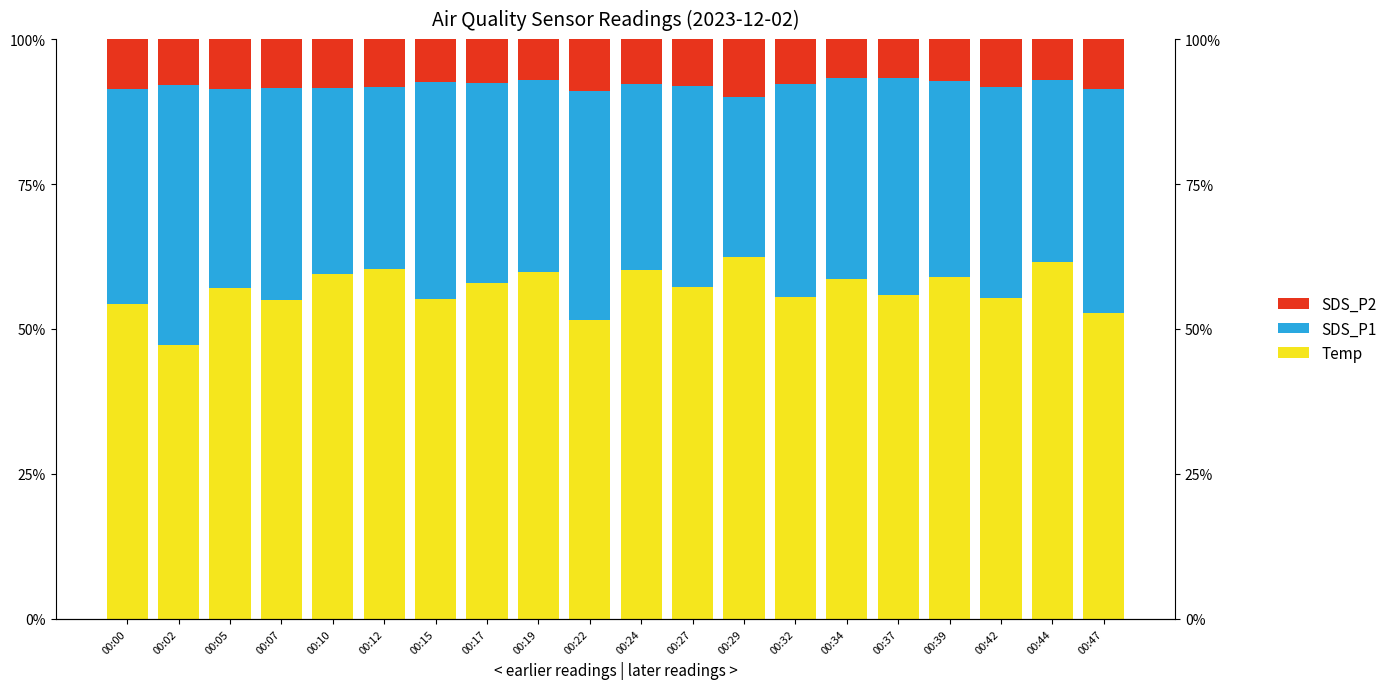

What is the lowest value of the SDS_P2 series?

6.7